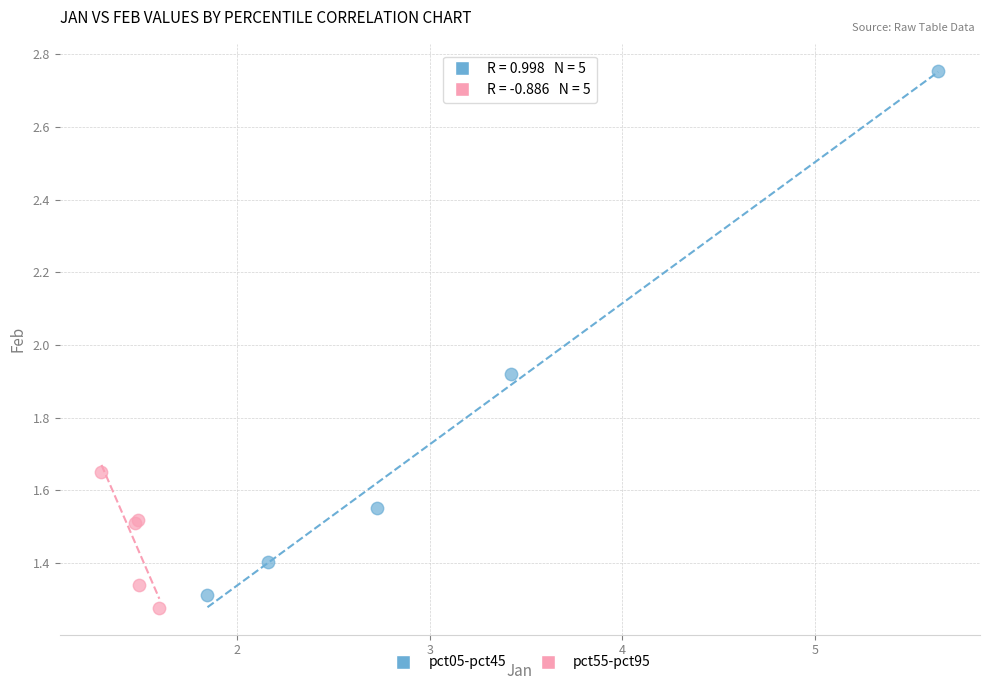

Which series has the largest Y range (max minus min)?

pct05-pct45